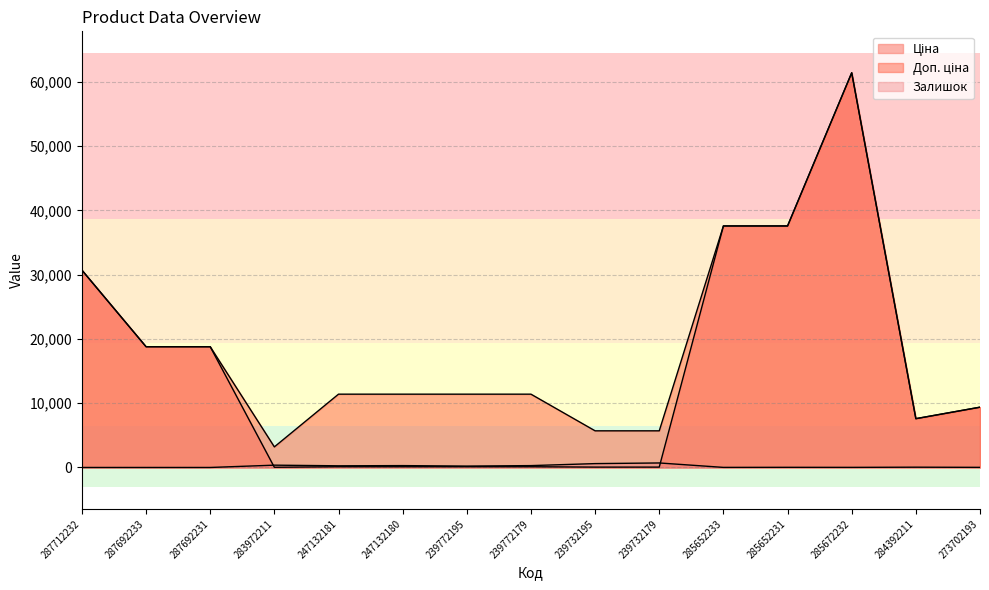

List the series in order of their overall mean, lowest first.

Залишок, Ціна, Доп. ціна